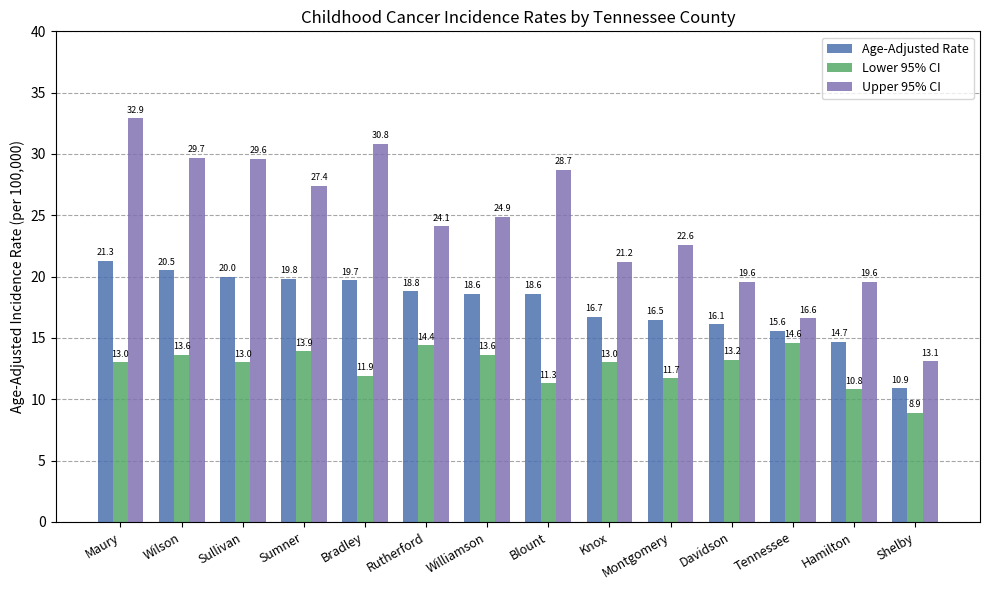

Rank the series at Rutherford from highest to lowest value.

Upper 95% CI, Age-Adjusted Rate, Lower 95% CI